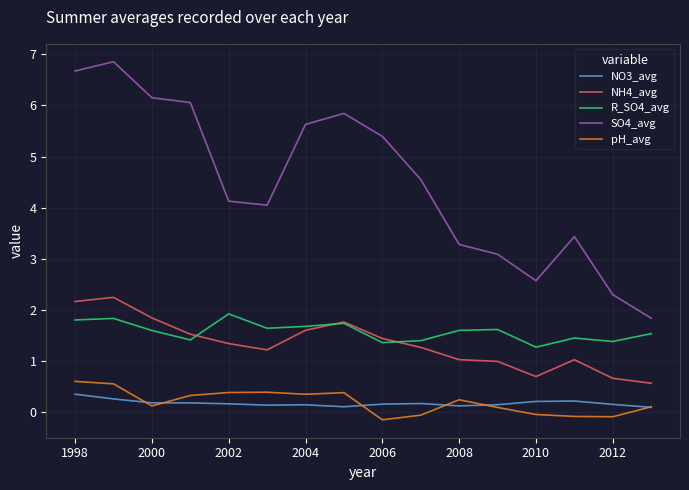

True or false: R_SO4_avg and NO3_avg intersect in this chart.

False